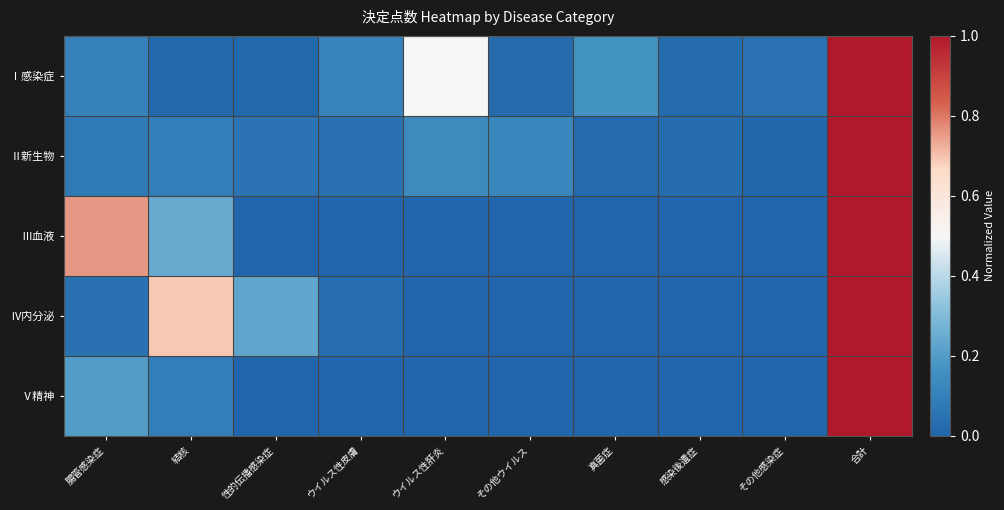

Reading left to right, transcribe all the data shown in this chart.

Ⅰ感染症: 腸管感染症=0.1	結核=0.0	性的伝播感染症=0.0	ウイルス性皮膚=0.1	ウイルス性肝炎=0.5	その他ウイルス=0.0	真菌症=0.2	感染後遺症=0.0	その他感染症=0.0	合計=1.0
Ⅱ新生物: 腸管感染症=0.1	結核=0.1	性的伝播感染症=0.1	ウイルス性皮膚=0.0	ウイルス性肝炎=0.1	その他ウイルス=0.1	真菌症=0.0	感染後遺症=0.0	その他感染症=0.0	合計=1.0
Ⅲ血液: 腸管感染症=0.8	結核=0.2	性的伝播感染症=0.0	ウイルス性皮膚=0.0	ウイルス性肝炎=0.0	その他ウイルス=0.0	真菌症=0.0	感染後遺症=0.0	その他感染症=0.0	合計=1.0
Ⅳ内分泌: 腸管感染症=0.0	結核=0.7	性的伝播感染症=0.2	ウイルス性皮膚=0.0	ウイルス性肝炎=0.0	その他ウイルス=0.0	真菌症=0.0	感染後遺症=0.0	その他感染症=0.0	合計=1.0
Ⅴ精神: 腸管感染症=0.2	結核=0.1	性的伝播感染症=0.0	ウイルス性皮膚=0.0	ウイルス性肝炎=0.0	その他ウイルス=0.0	真菌症=0.0	感染後遺症=0.0	その他感染症=0.0	合計=1.0